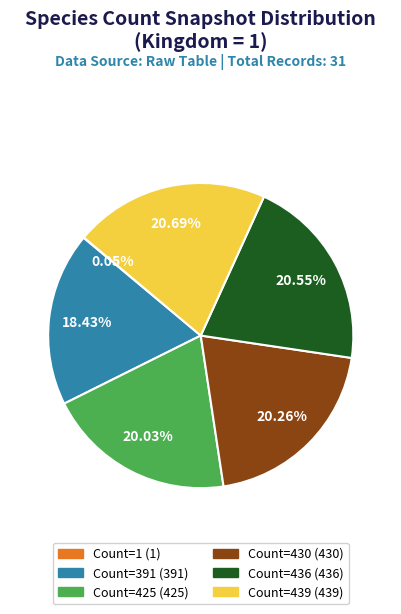

Is there a majority slice in this chart?

No